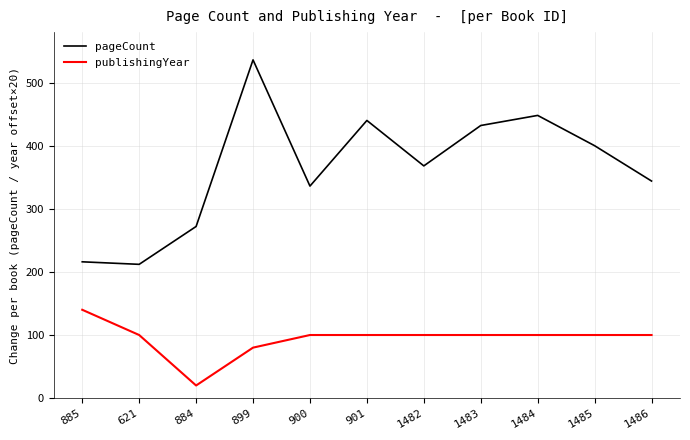

Rank the series by their maximum value, from highest to lowest.

pageCount, publishingYear